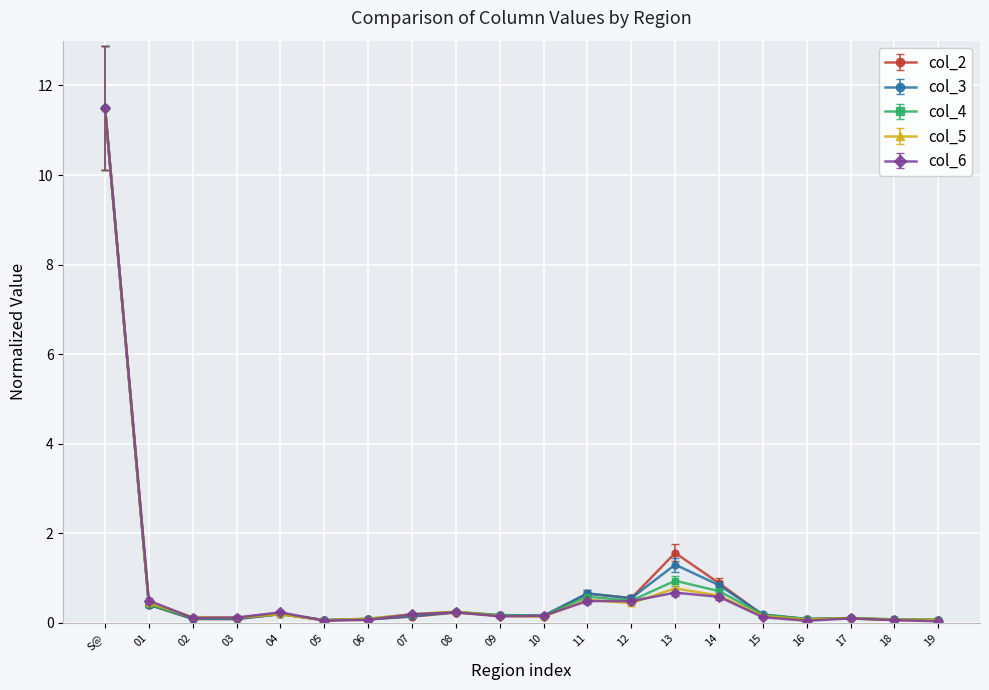

At which category is the sum across all series the highest?

S@